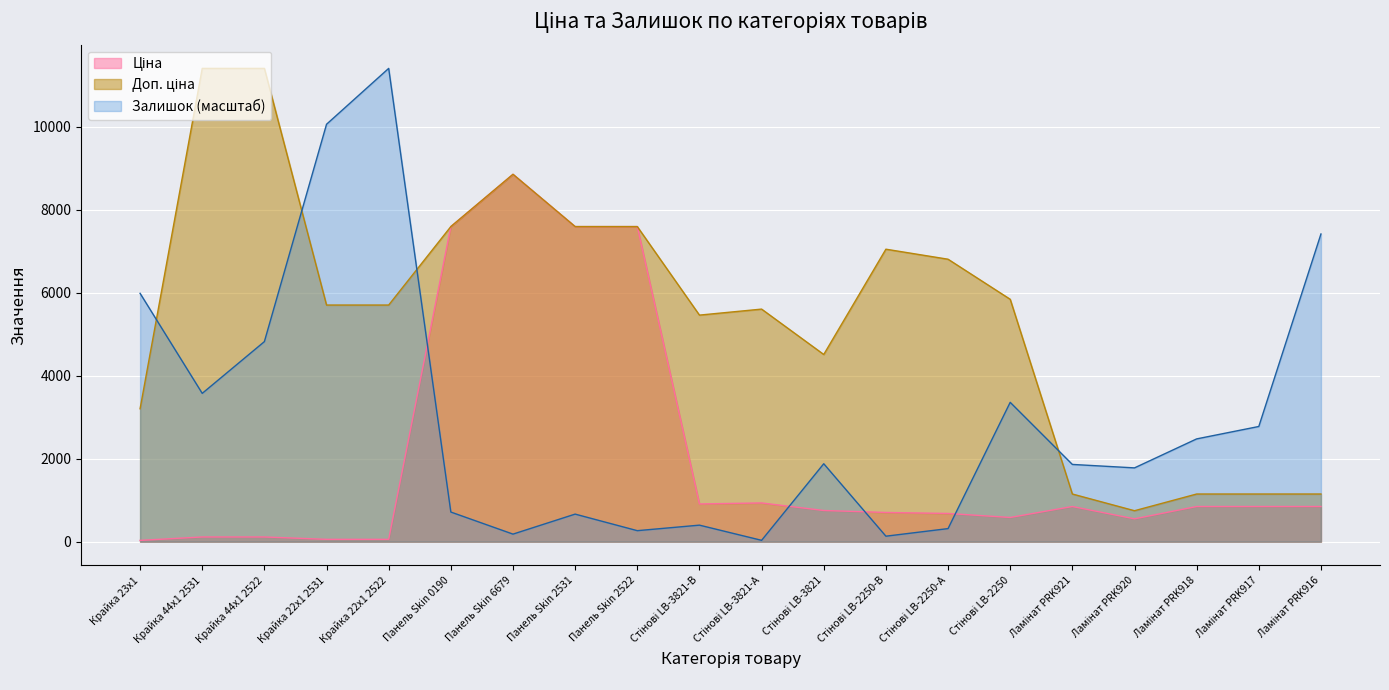

What is the label of the 14th point from the right?

Панель Skin 6679